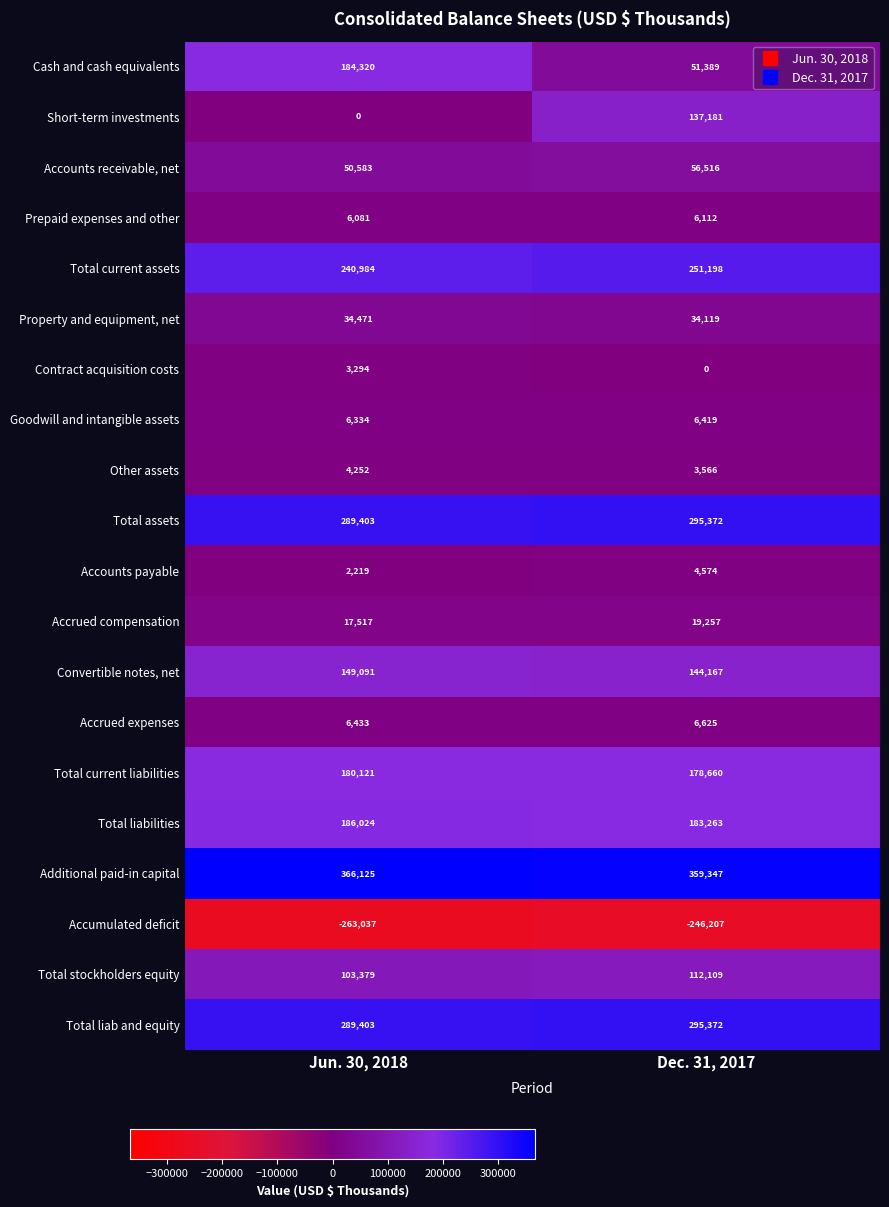

What is the sum of all Property and equipment, net values?

68590